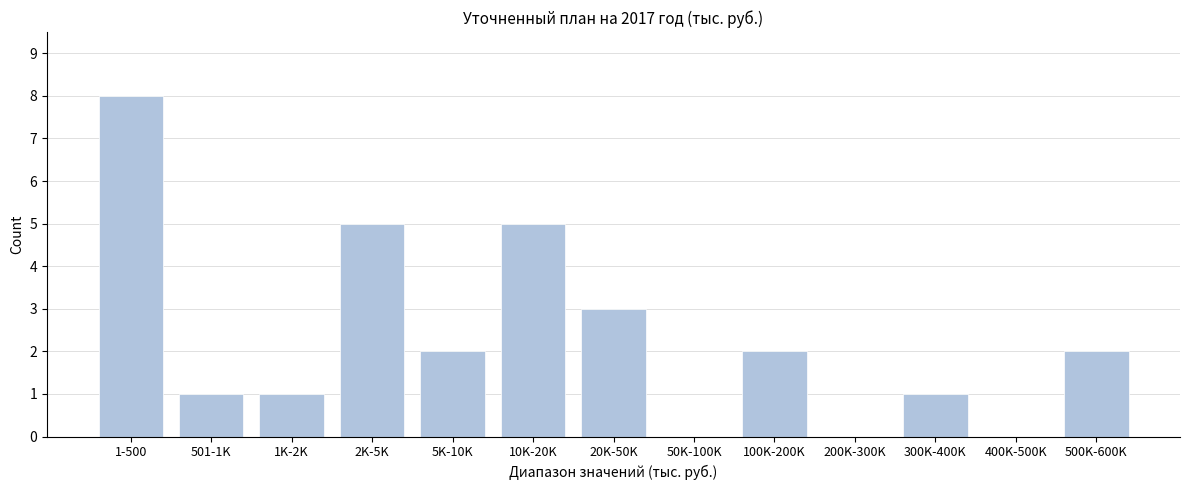

Reading left to right, extract all data points from this chart.

1-500=8	501-1K=1	1K-2K=1	2K-5K=5	5K-10K=2	10K-20K=5	20K-50K=3	50K-100K=0	100K-200K=2	200K-300K=0	300K-400K=1	400K-500K=0	500K-600K=2